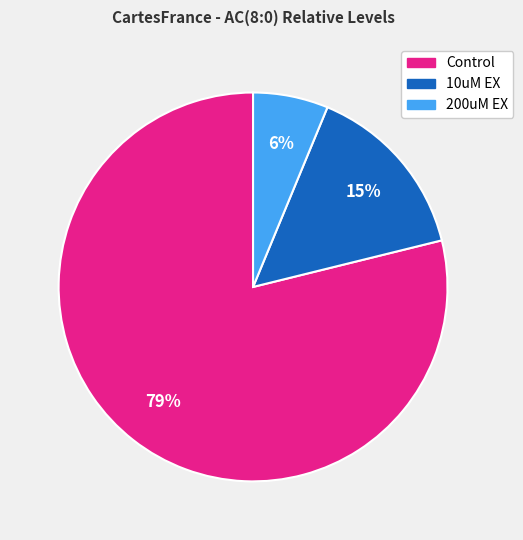

To the nearest percent, what is the difference between the largest and smallest slice percentages?

73%